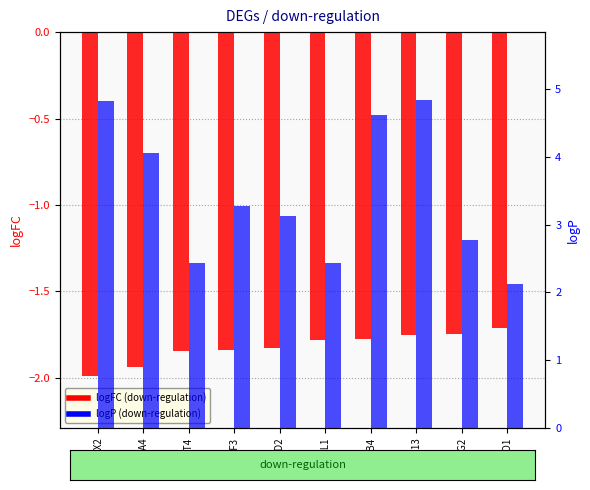

At how many categories does at least one series exceed 3?

6